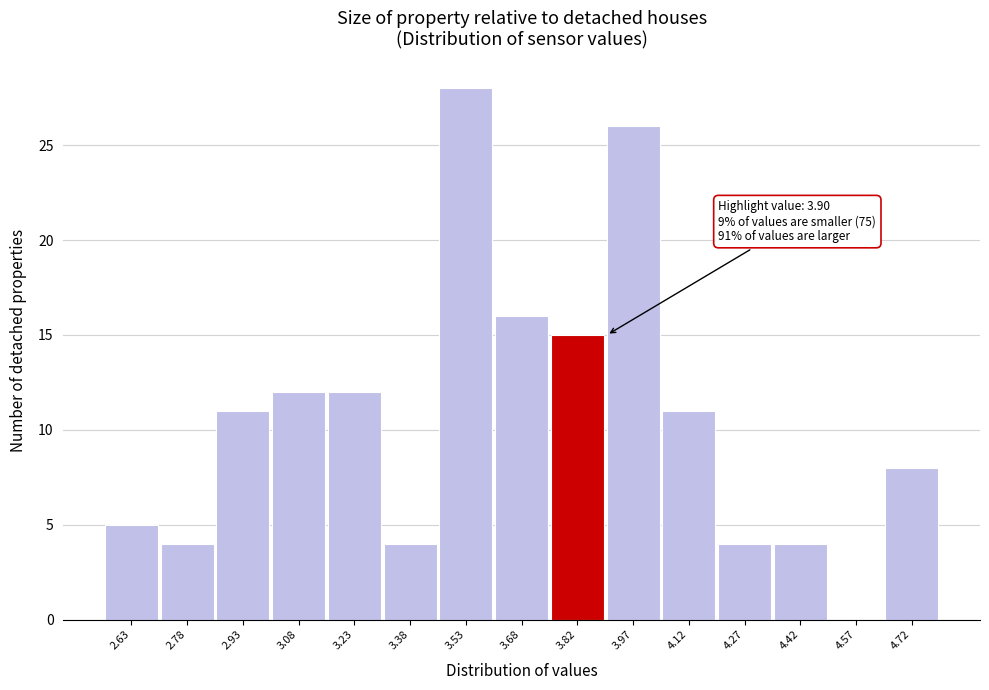

Reading left to right, extract all data points from this chart.

2.63=5	2.78=4	2.93=11	3.08=12	3.23=12	3.38=4	3.53=28	3.68=16	3.82=15	3.97=26	4.12=11	4.27=4	4.42=4	4.57=0	4.72=8